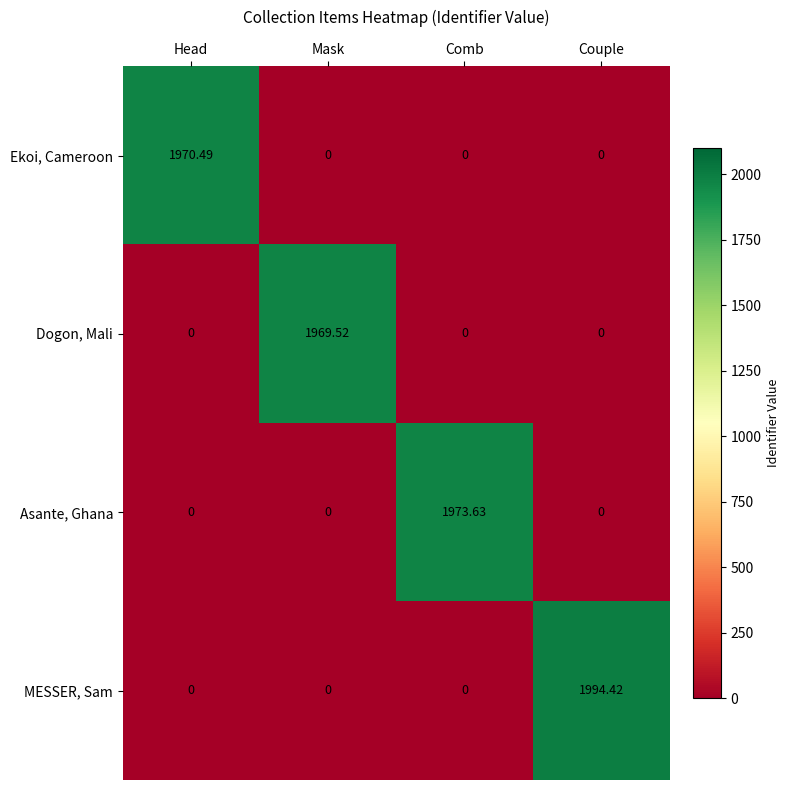

List the series in order of their peak value, lowest first.

Dogon, Mali, Ekoi, Cameroon, Asante, Ghana, MESSER, Sam